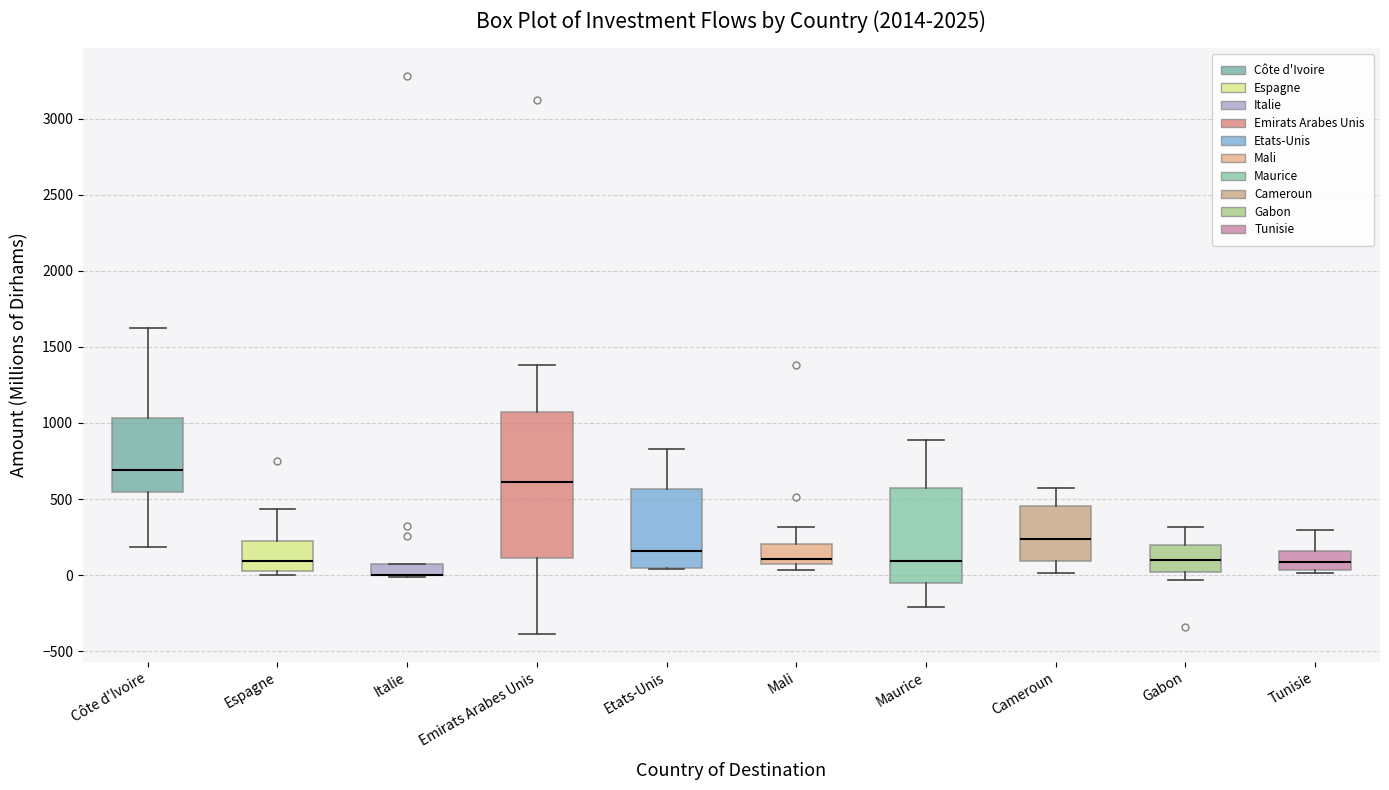

Comparing the boxes themselves (not the whiskers), which one is the tallest?

Emirats Arabes Unis